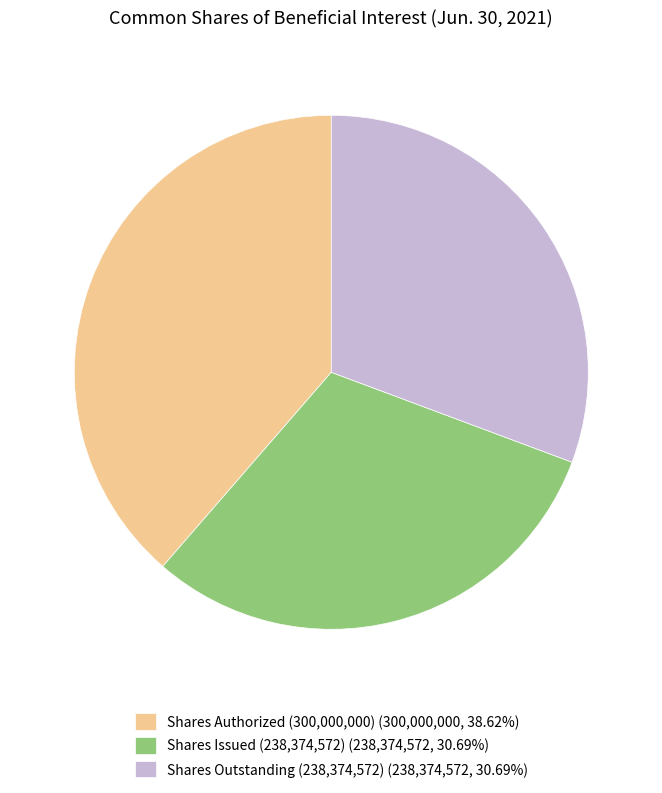

Approximately how many times larger is the value at Shares Authorized (300,000,000) (300,000,000, 38.62%) compared to Shares Outstanding (238,374,572) (238,374,572, 30.69%)?

1.3